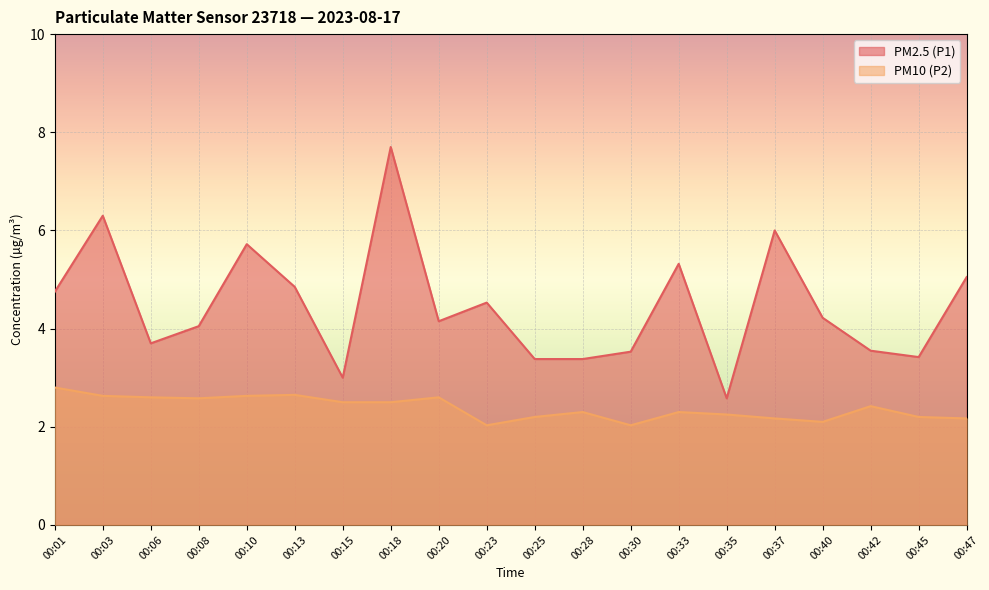

What is the average value of the PM2.5 (P1) series?

4.5